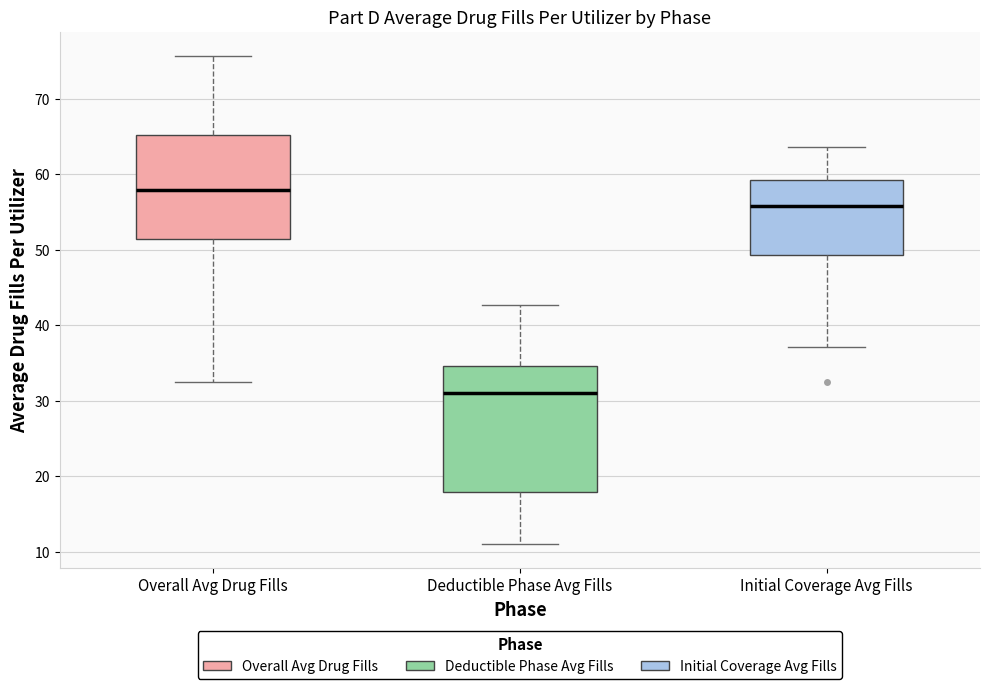

Where does the median line of the box for Initial Coverage Avg Fills sit on the y-axis? The values are not printed on the chart, so give them approximately, as read against the axis.

56